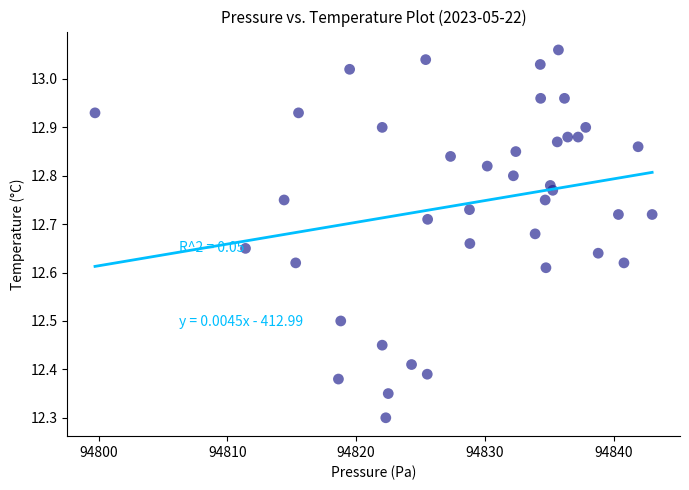

What is the range of Y values (max minus min)?

0.8